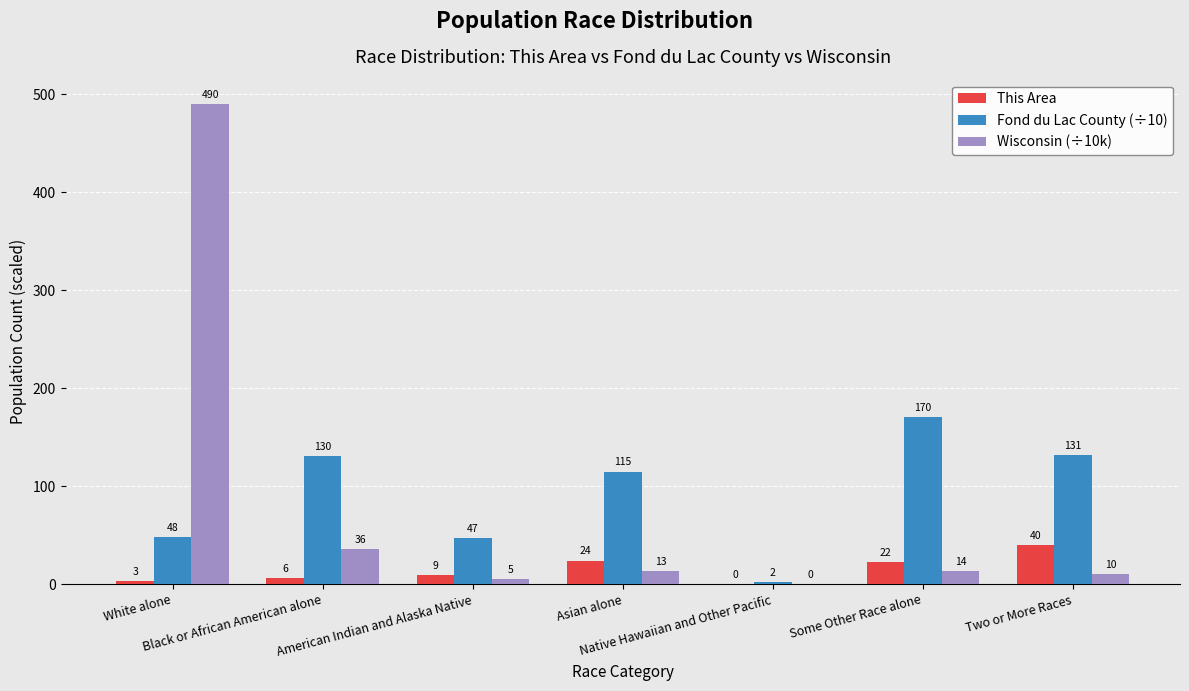

Which series has the largest total across all categories?

Fond du Lac County (÷10)